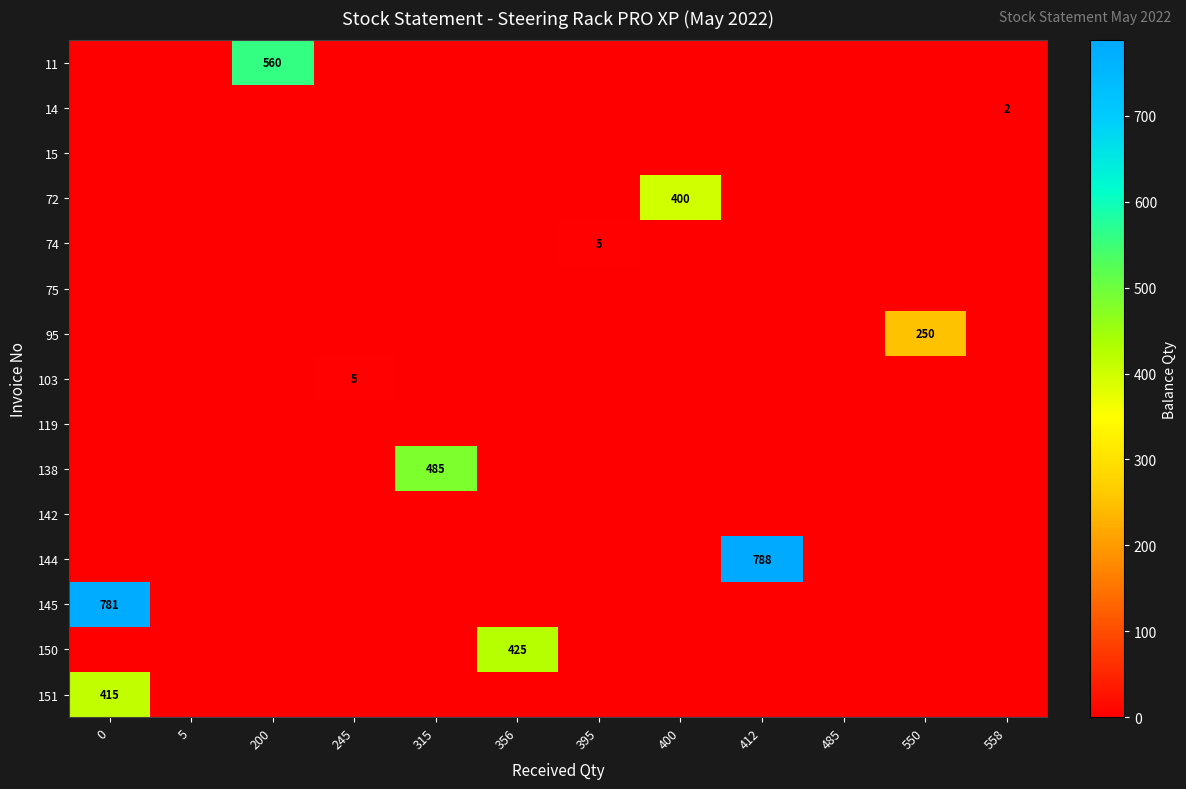

Is the value of row_0 at 0 greater than the value of row_11 at 400?

No